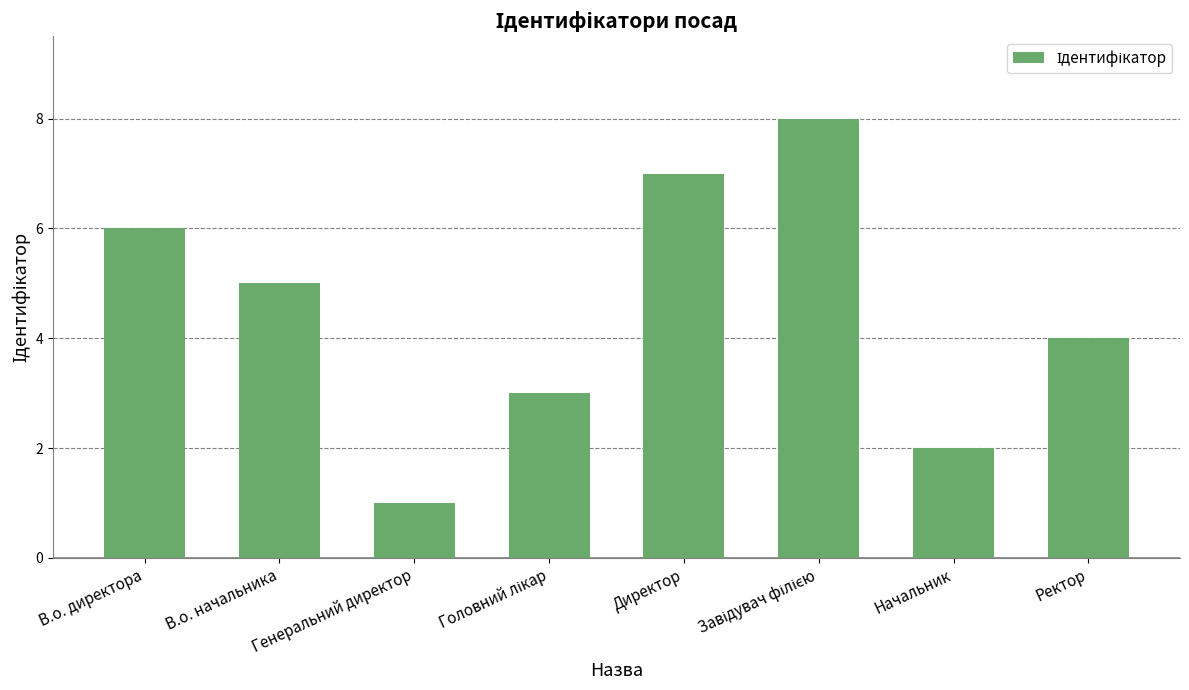

What is the change in value from Генеральний директор to Директор?

+6